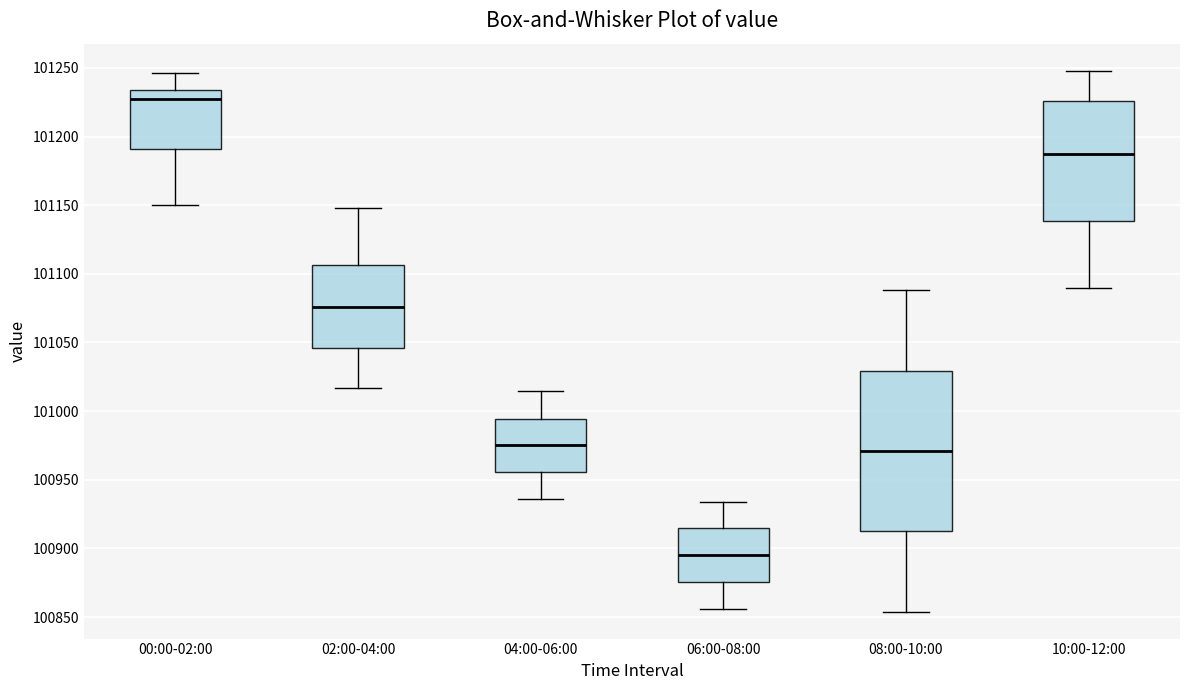

Reading left to right, read every box against the y-axis: the position of its median line, the range the box covers, and the ends of its whiskers. The values are not printed on the chart, so give them approximately, as read against the axis.

00:00-02:00: median 101225, box 101190 to 101235, whiskers 101150 to 101245
02:00-04:00: median 101075, box 101045 to 101105, whiskers 101015 to 101150
04:00-06:00: median 100975, box 100955 to 100995, whiskers 100935 to 101015
06:00-08:00: median 100895, box 100875 to 100915, whiskers 100855 to 100935
08:00-10:00: median 100970, box 100915 to 101030, whiskers 100855 to 101090
10:00-12:00: median 101190, box 101140 to 101225, whiskers 101090 to 101250